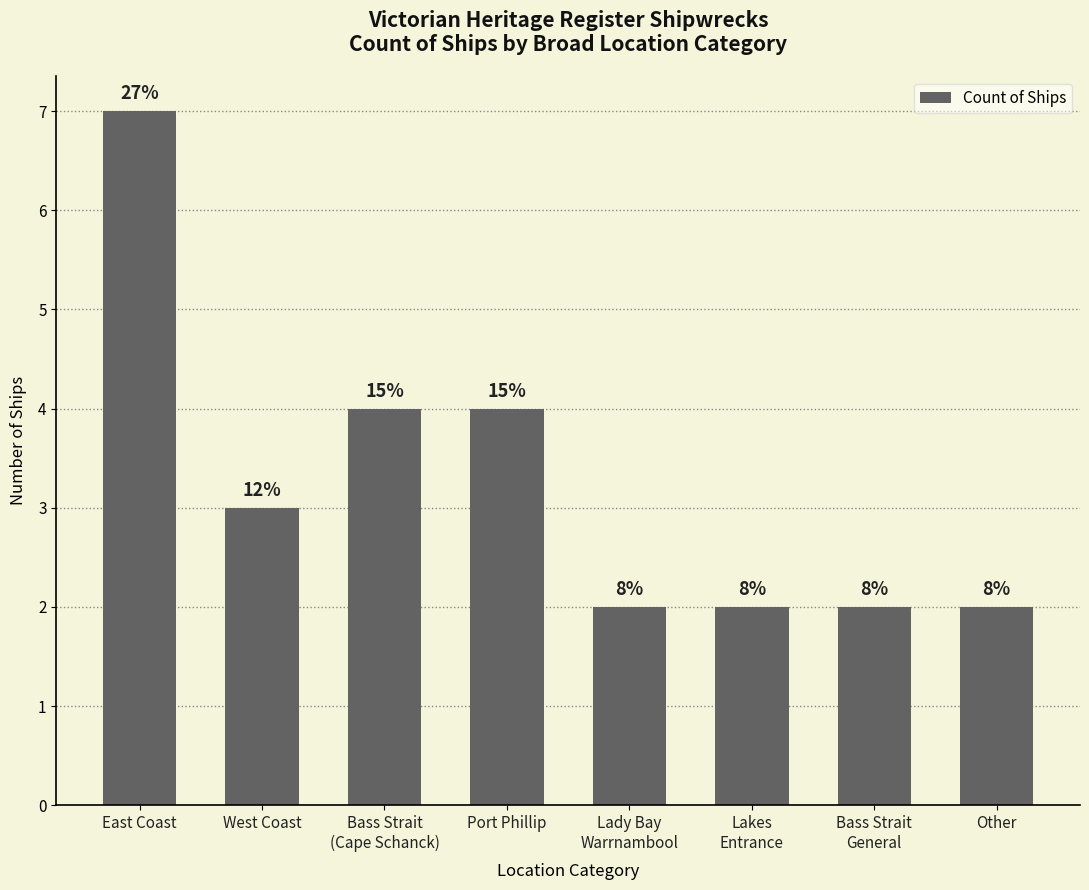

Is it true that the value at East Coast is 4?

False